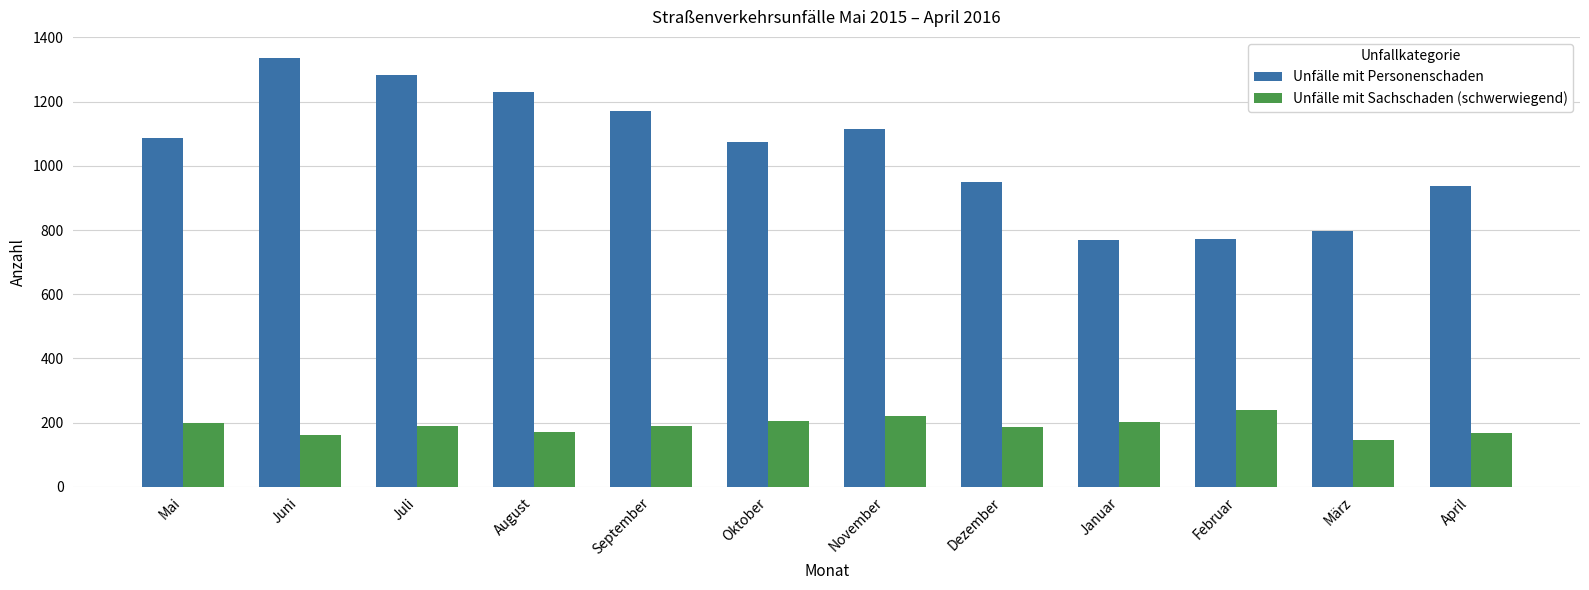

What is the average value of the Unfälle mit Sachschaden (schwerwiegend) series?

190